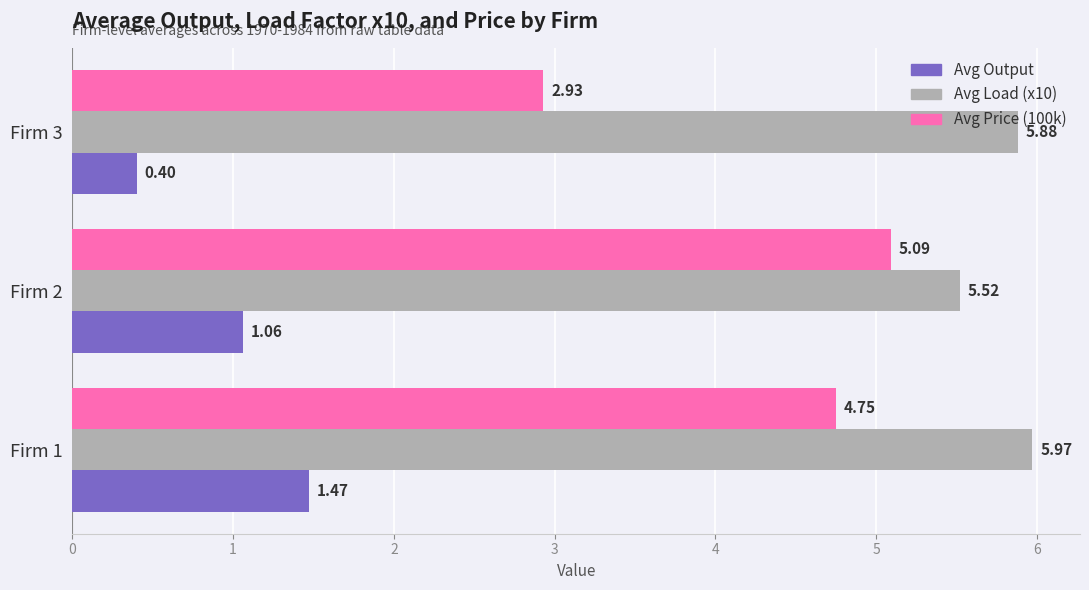

Rank the series by their maximum value, from highest to lowest.

Avg Load (x10), Avg Price (100k), Avg Output